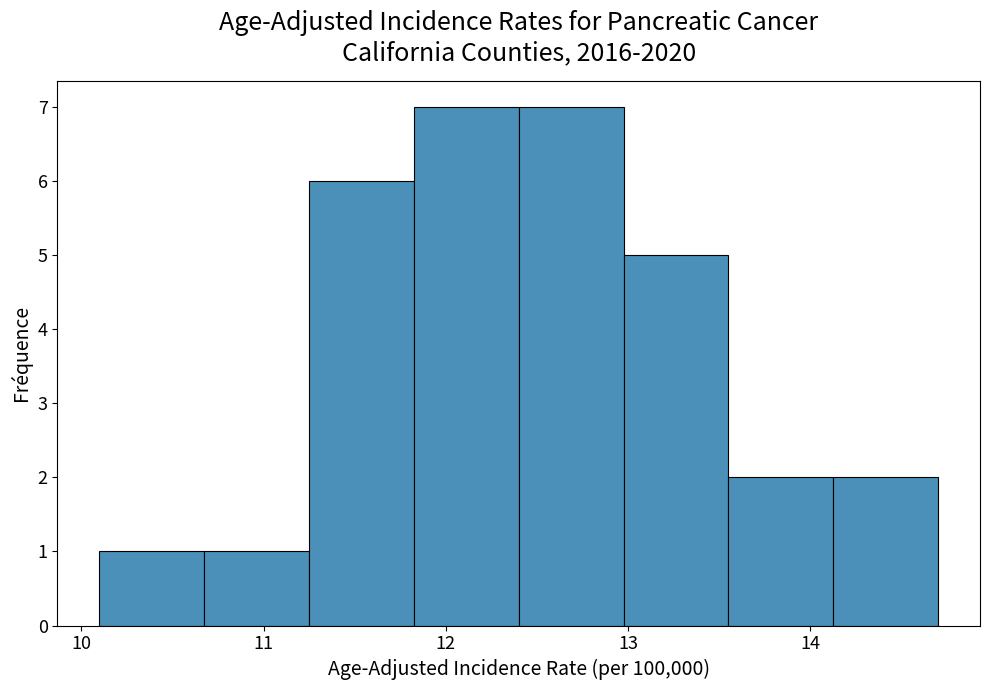

Reading left to right, transcribe this chart: for each bar, give the range it covers on the x-axis and its height. Neither the bar edges nor the heights are printed on the chart, so give them approximately, as read against the axes.

10.1 to 10.7: 1
10.7 to 11.3: 1
11.3 to 11.8: 6
11.8 to 12.4: 7
12.4 to 13.0: 7
13.0 to 13.6: 5
13.6 to 14.1: 2
14.1 to 14.7: 2